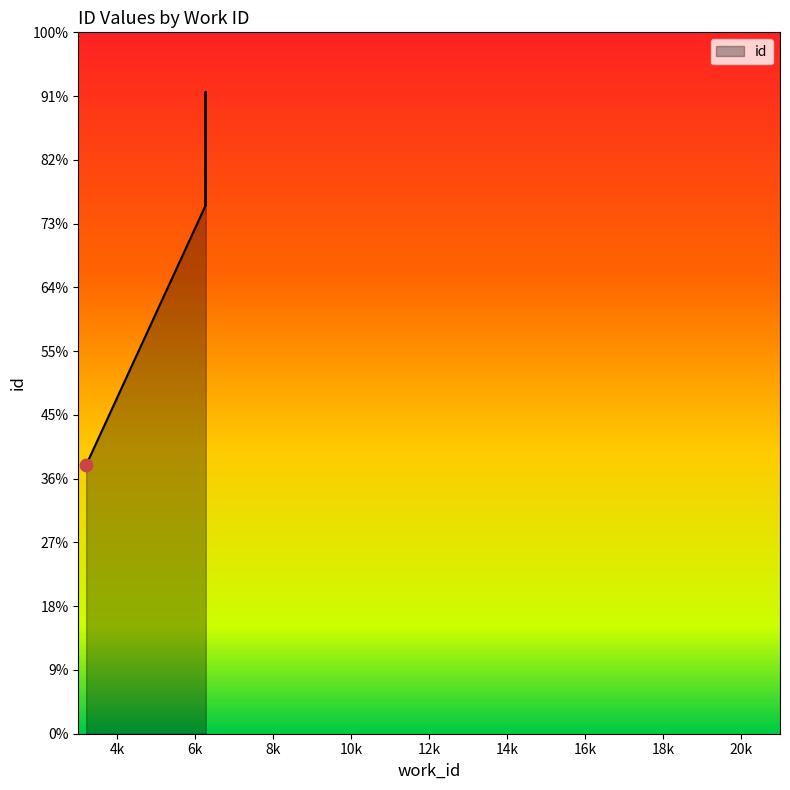

Between 6270 and 6270, which is larger?

6270